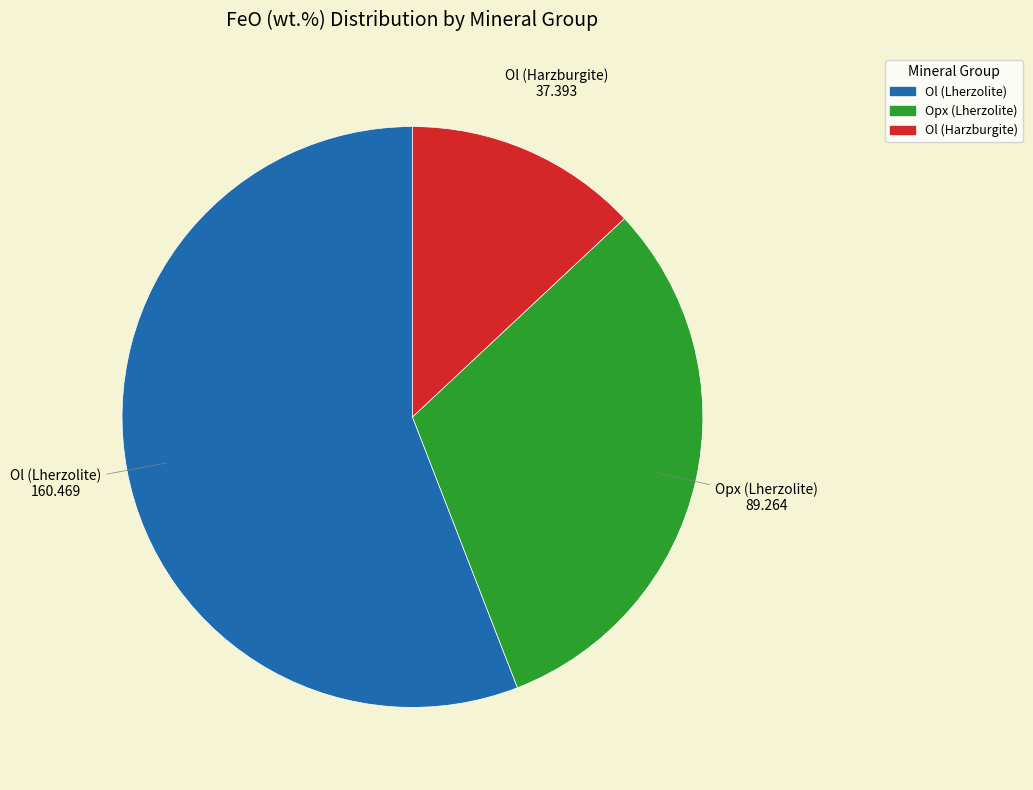

Is there a majority slice in this chart?

Yes